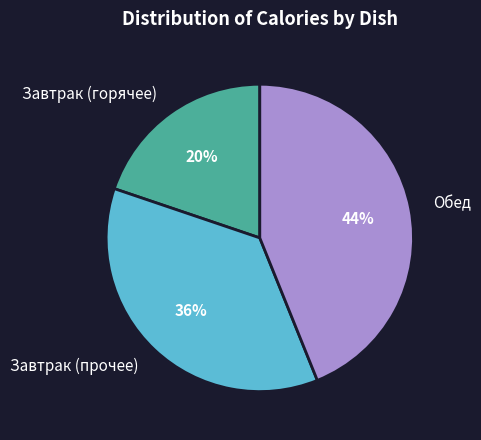

Is the sum of Завтрак (горячее) and Завтрак (прочее) greater than half?

Yes